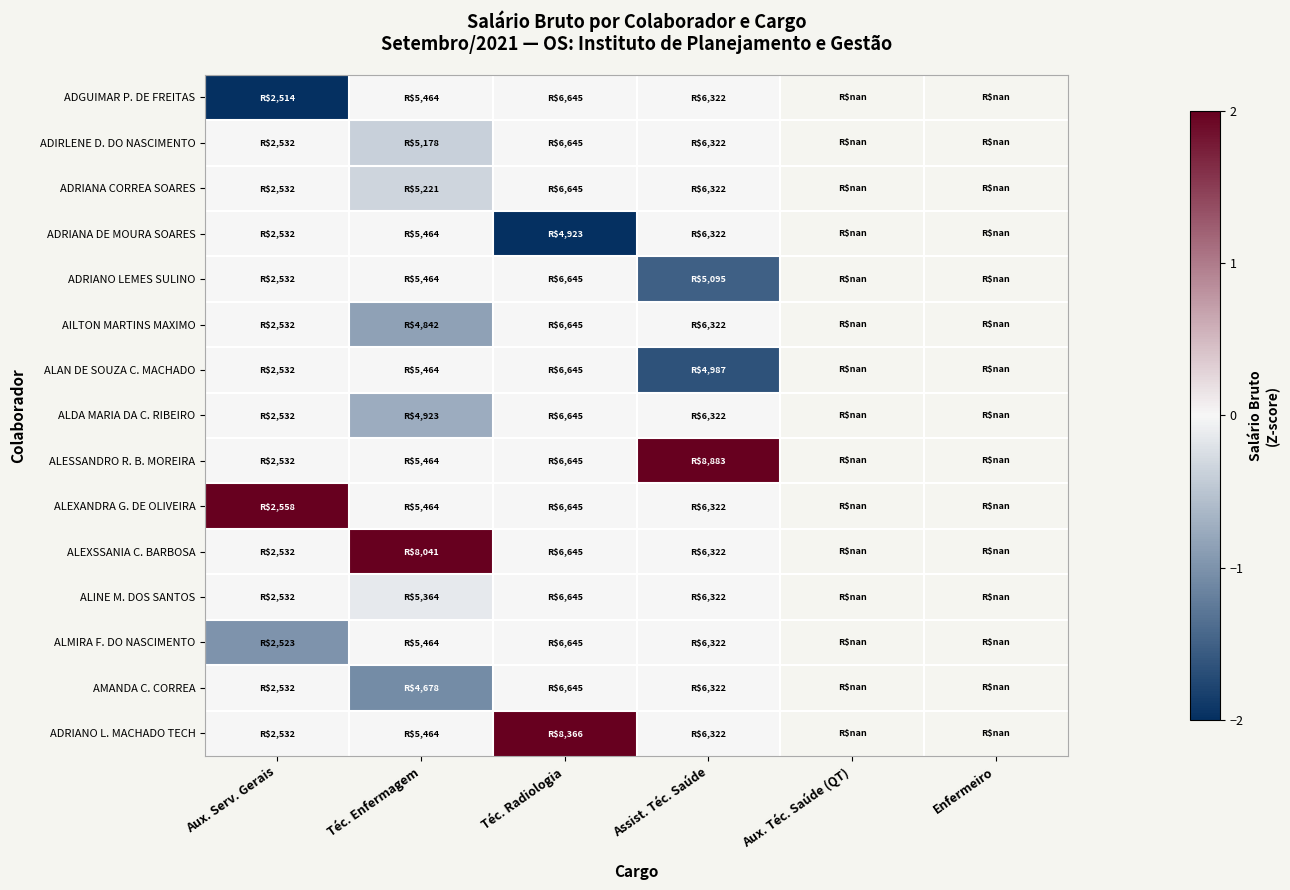

How many data points in ALEXSSANIA C. BARBOSA are above 3?

1